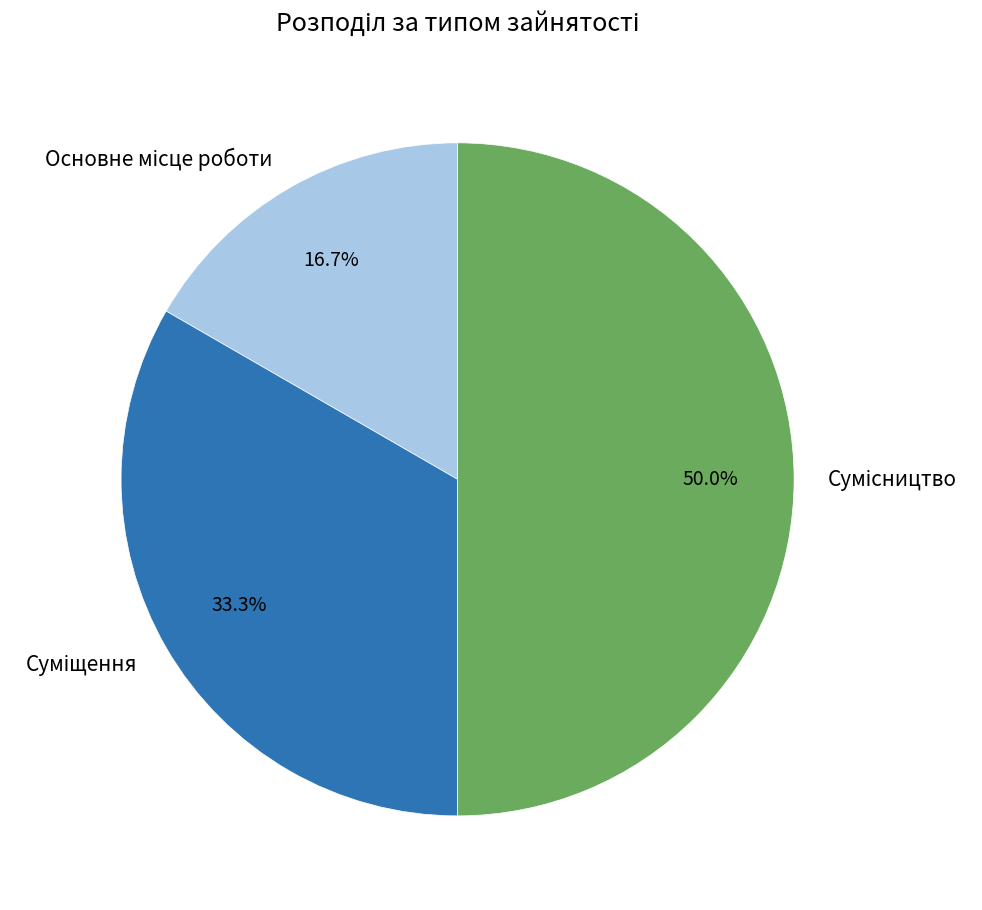

Is it true that Основне місце роботи is 17% of the pie?

True